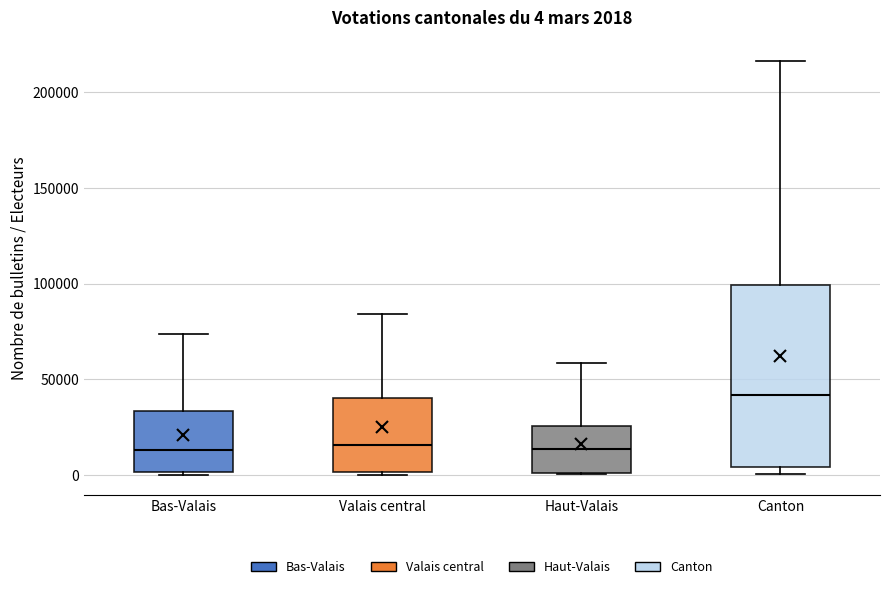

Which box's median line is the highest?

Canton